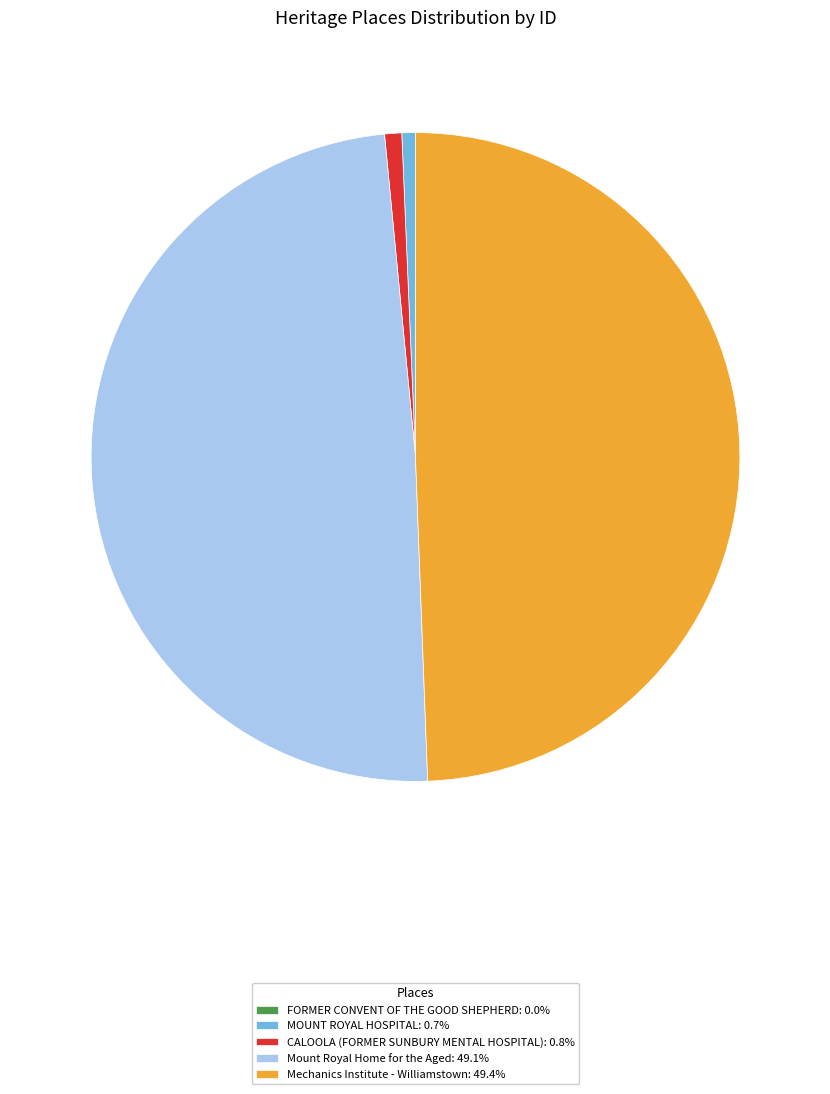

Is Mount Royal Home for the Aged: 49.1% the majority of the pie?

No